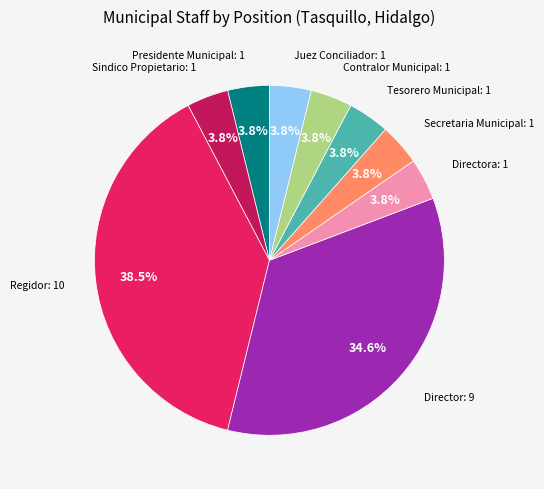

What portion of the pie excludes Presidente Municipal?

96.2%